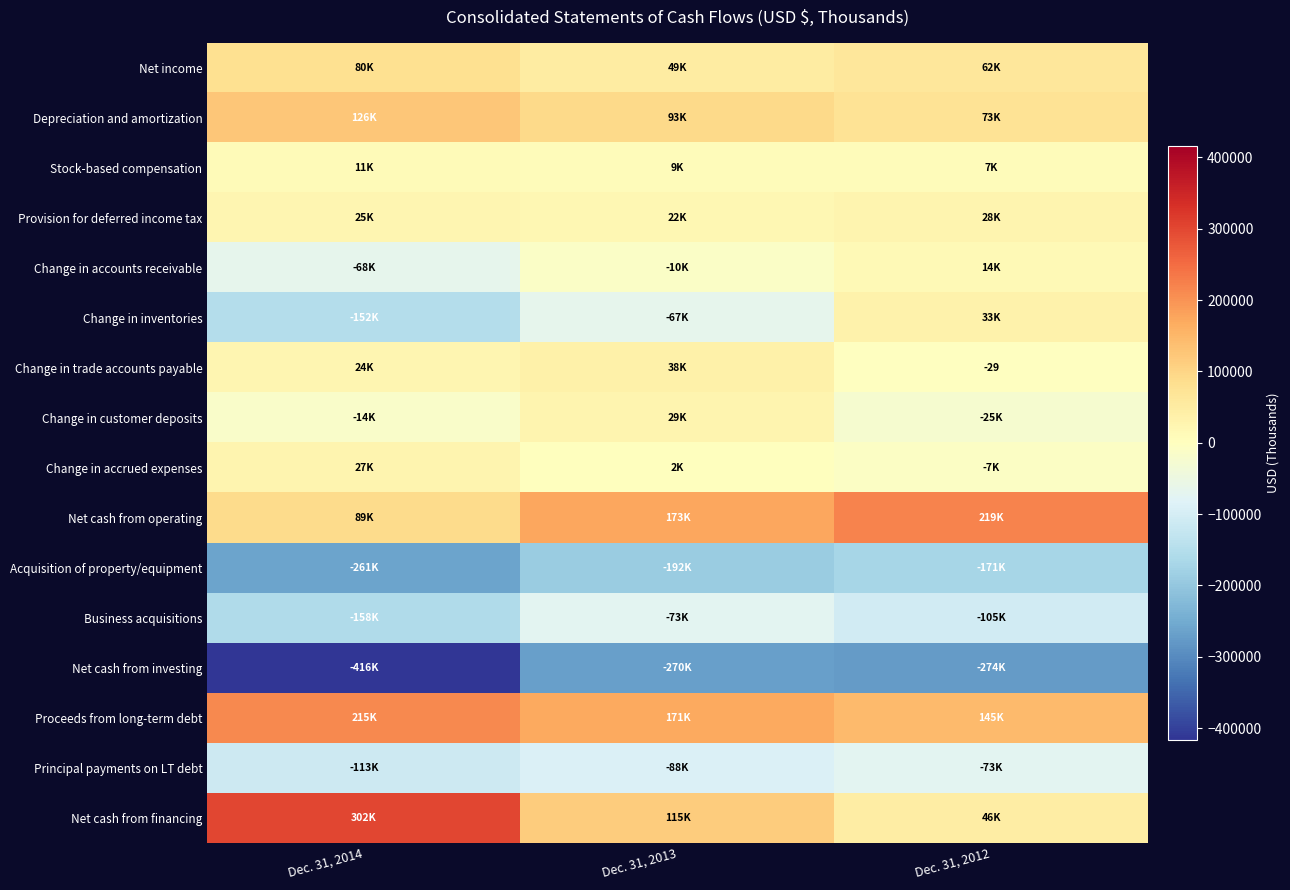

Which series has the largest total across all categories?

Proceeds from long-term debt